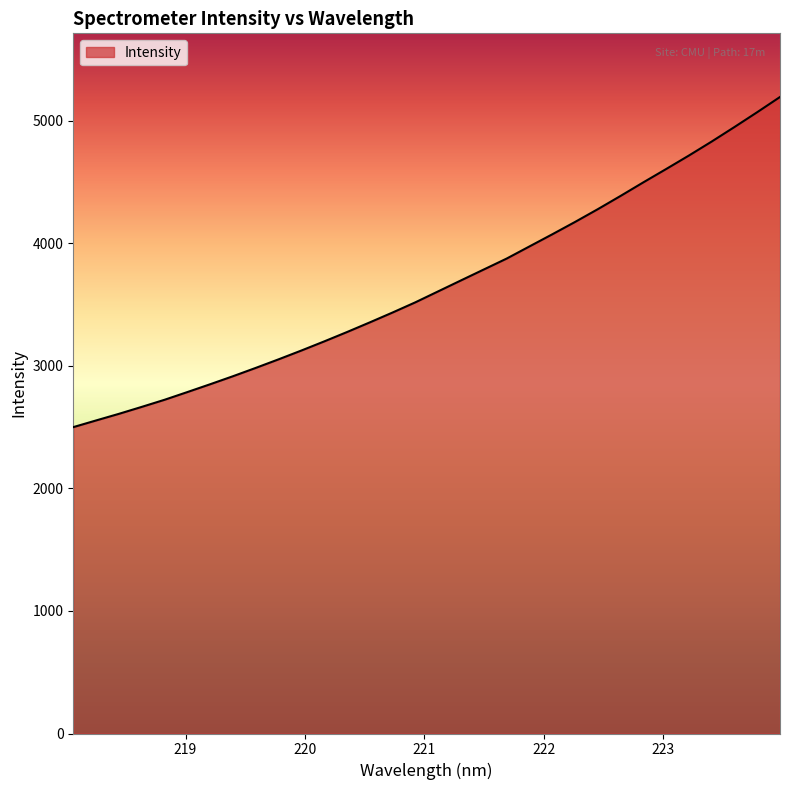

What is the maximum value shown in the chart?

5195.7